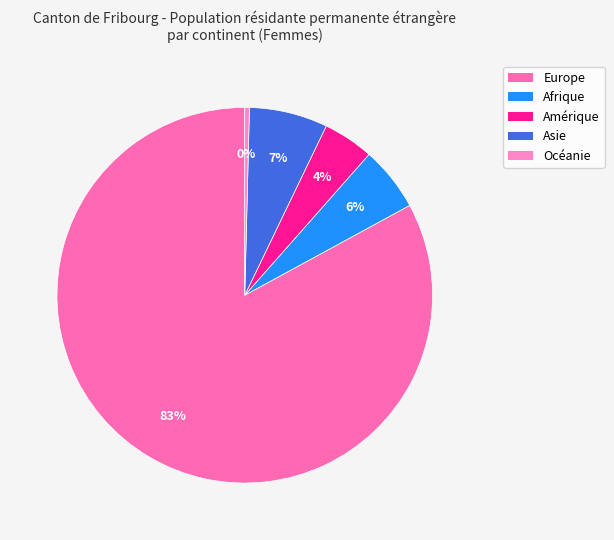

True or false: Europe accounts for 72% of the total.

False